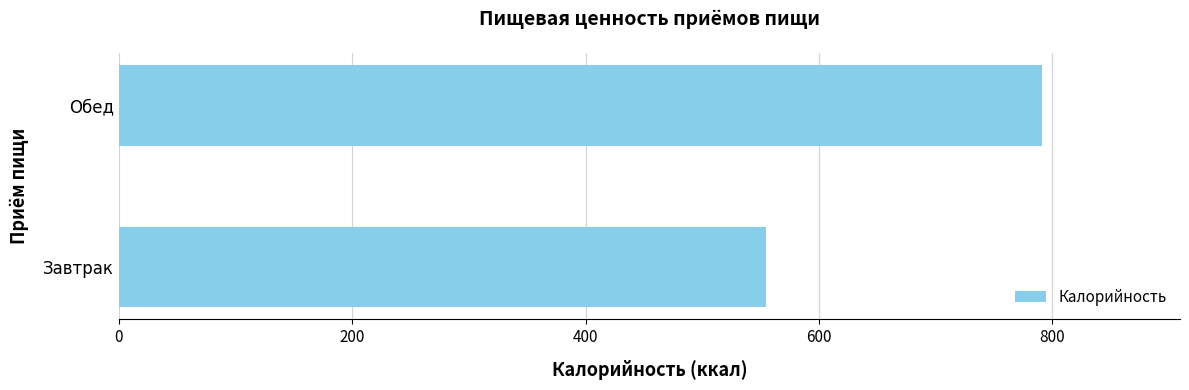

Reading bottom to top, what are all the values shown in this chart?

555	791